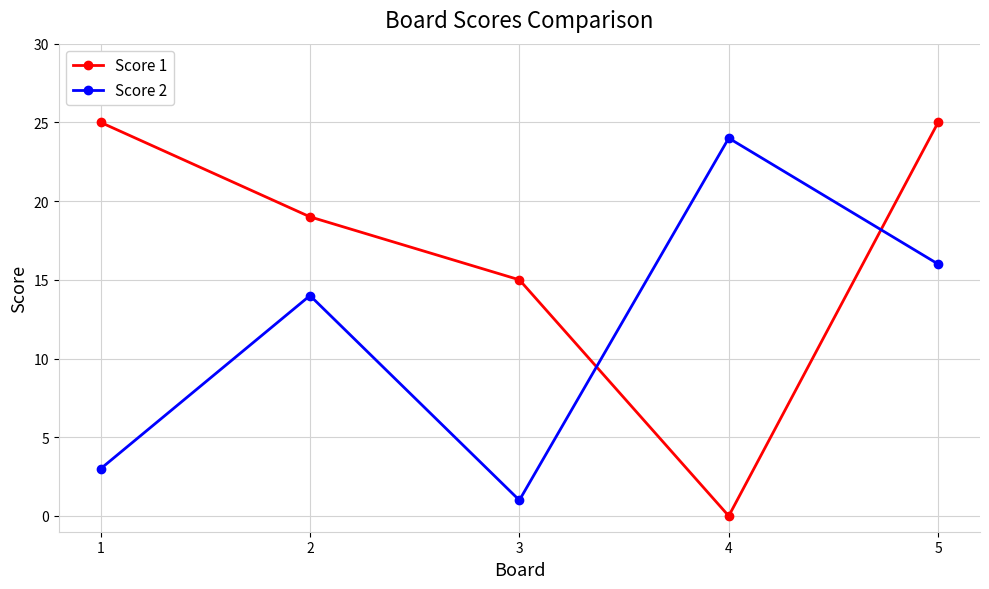

What is the average value of the Score 2 series?

12